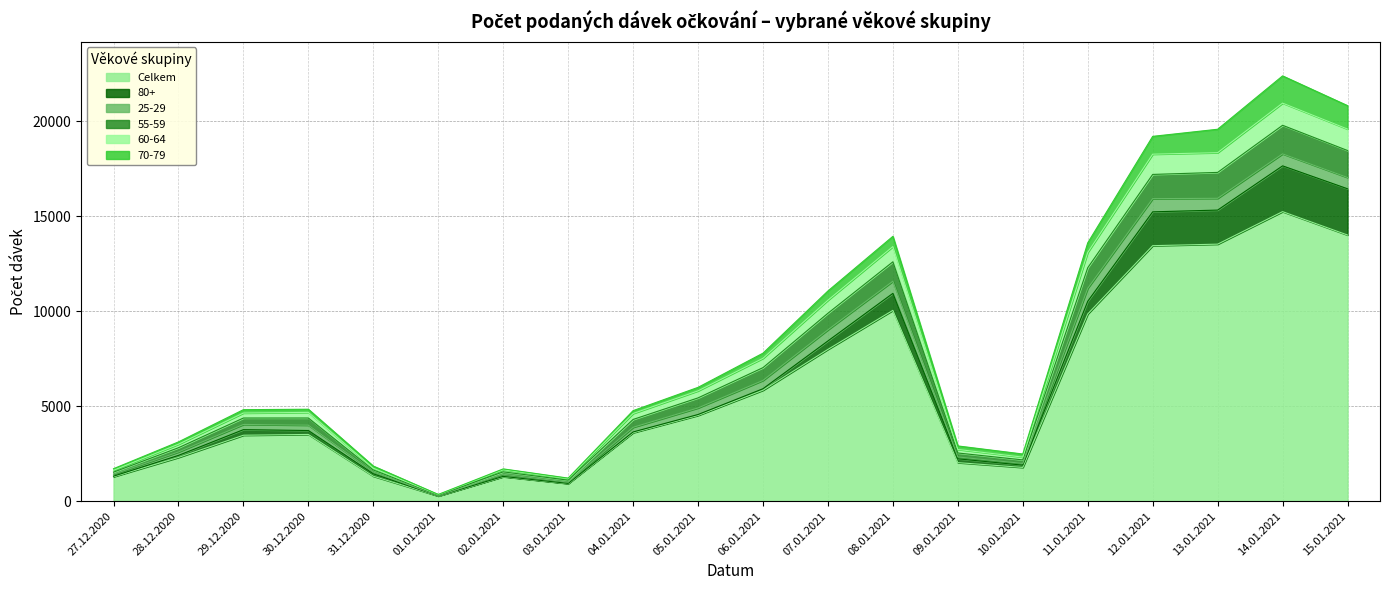

The value of Celkem at 03.01.2021 is 927. True or false?

True